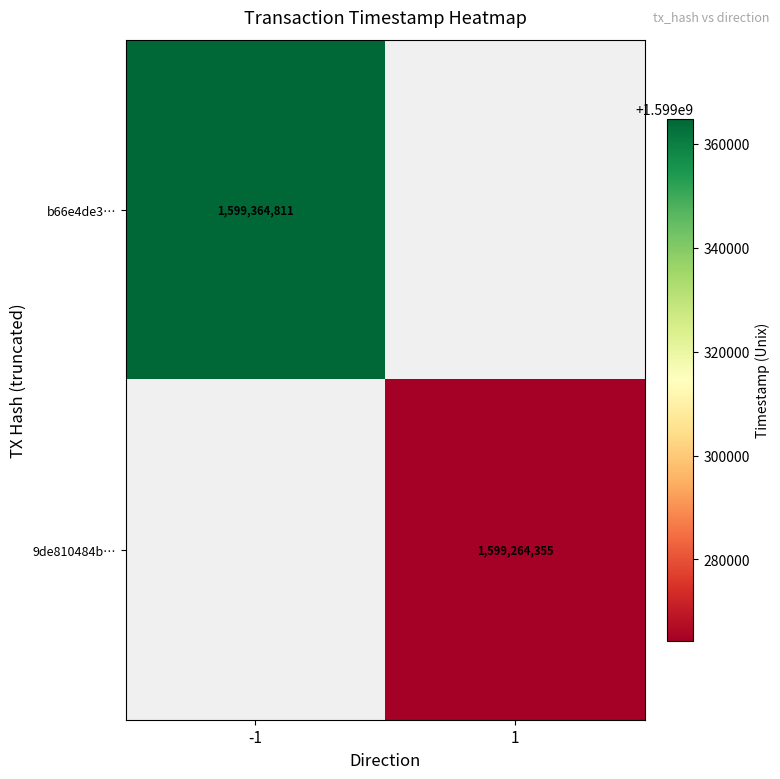

Which category has the lowest value across all series?

1